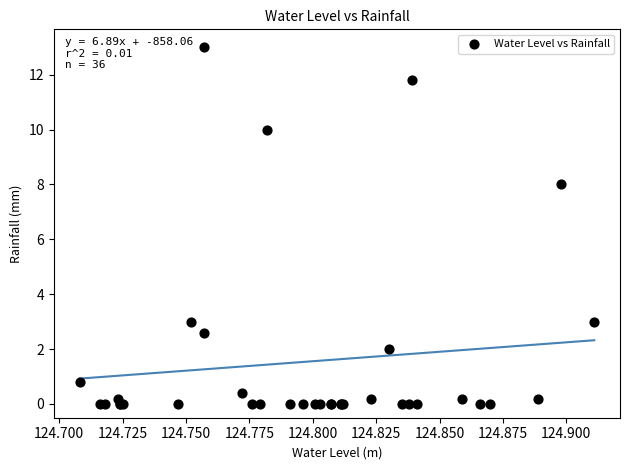

What Y value in the scatter plot is closest to 6?

8.0